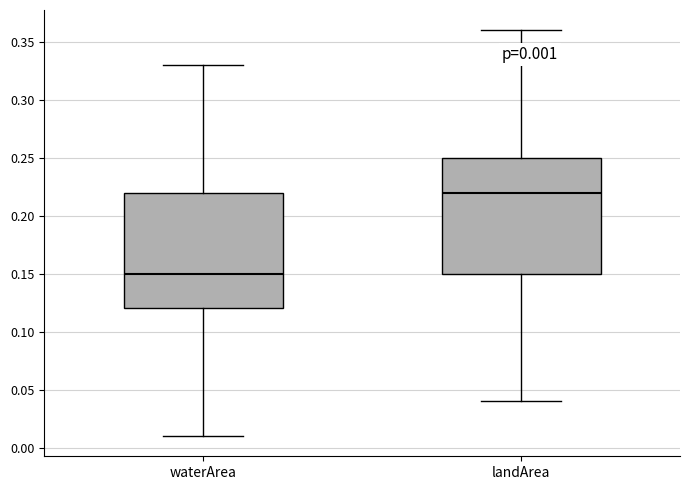

Which box has the highest median line?

landArea